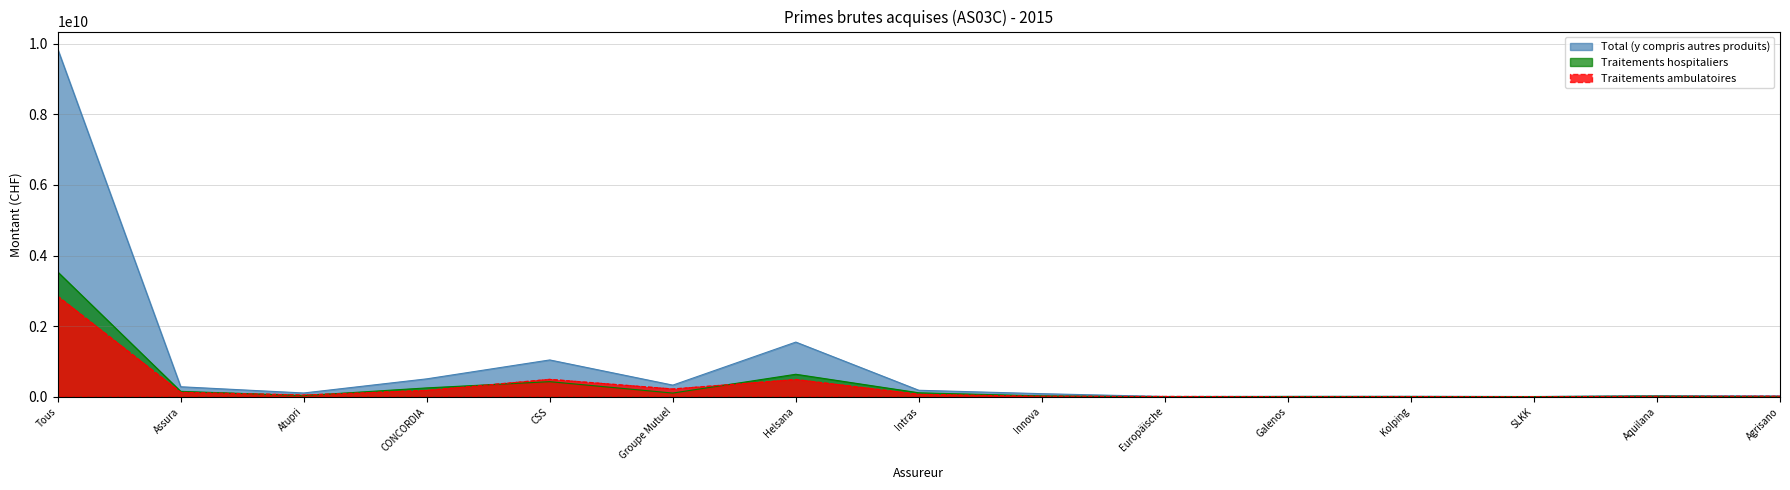

Where is the first local maximum for Traitements ambulatoires?

CSS